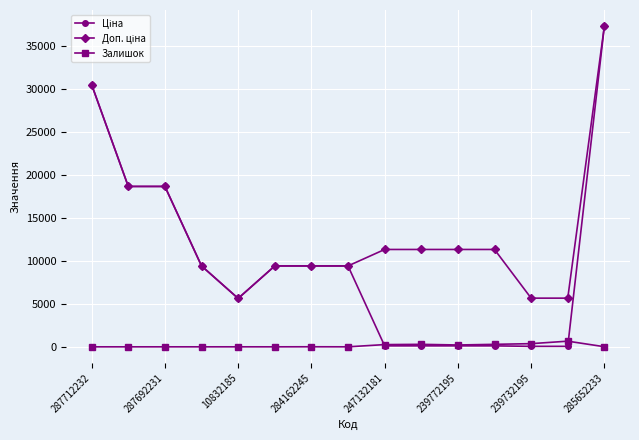

What is the maximum value shown in the chart?

37343.0